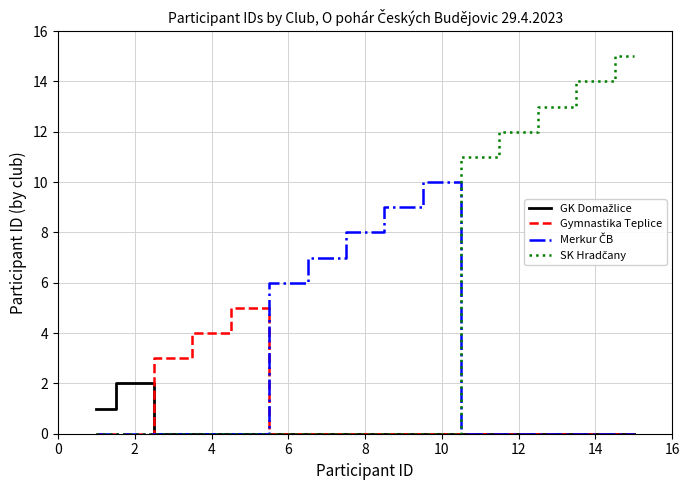

What is the greatest value displayed?

15